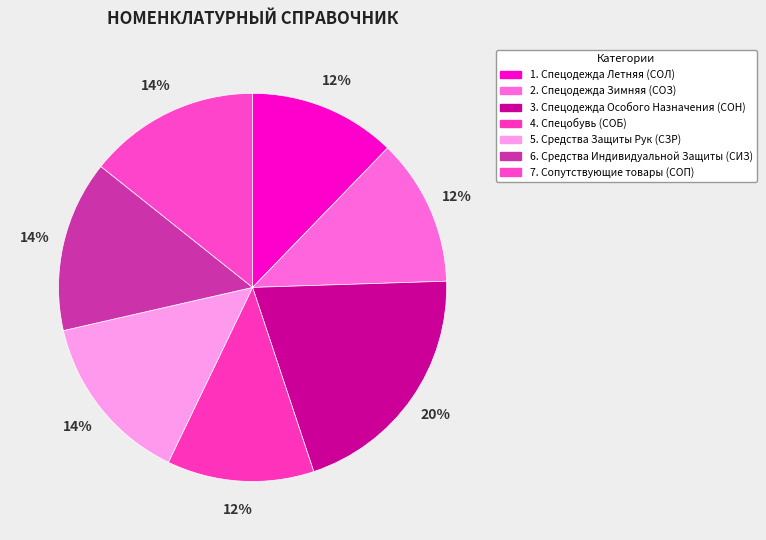

To the nearest percent, what portion does 5. Средства Защиты Рук (СЗР) represent?

14%